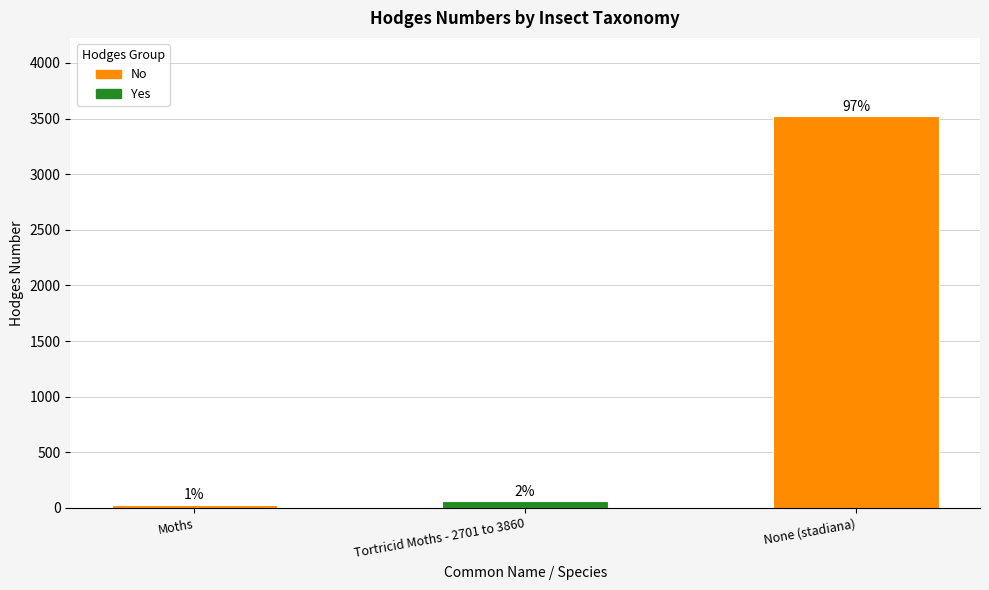

Are the bars horizontal?

No